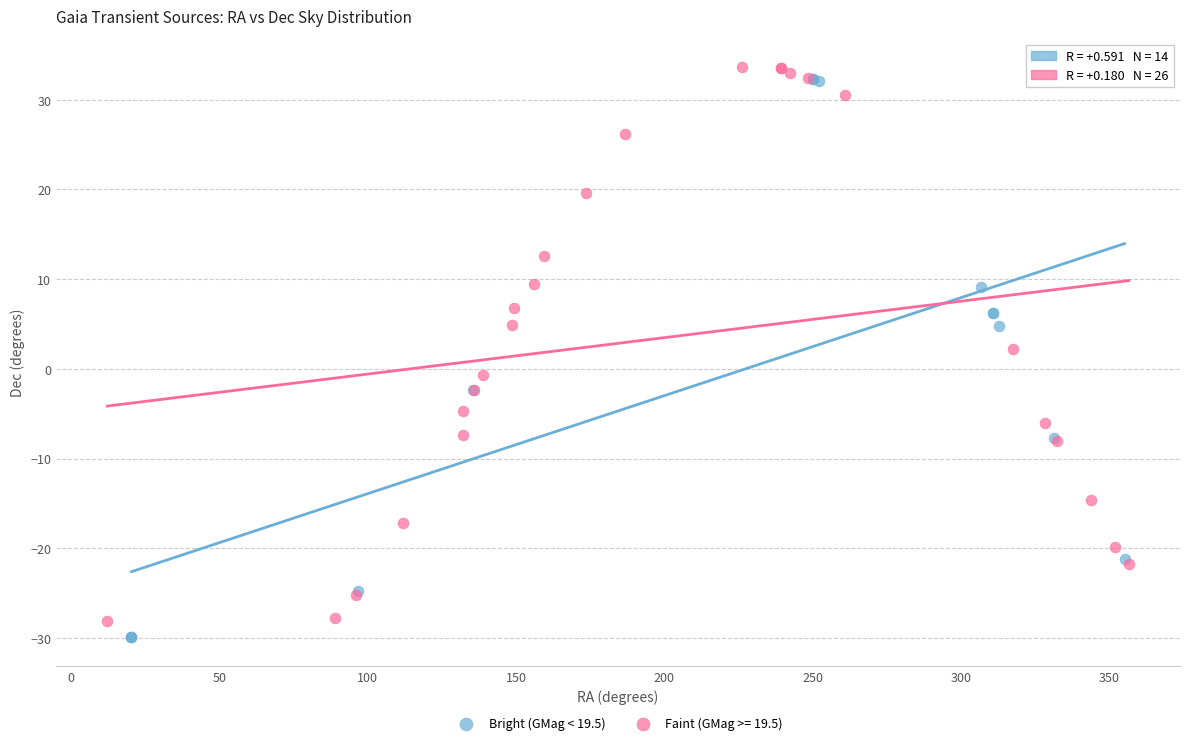

What are all the series names shown in the legend?

Bright (GMag < 19.5), Faint (GMag >= 19.5)